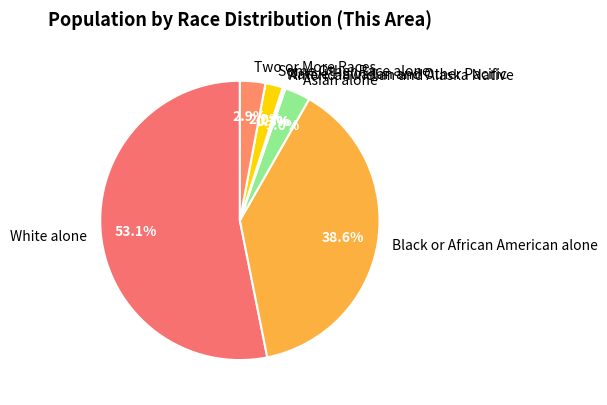

To the nearest percent, what is the difference between the largest and smallest slice percentages?

53%